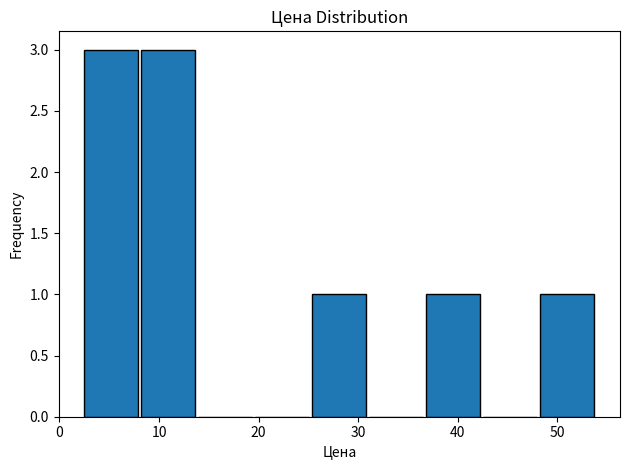

How tall is the bar that spans 8 to 14 on the x-axis? Neither the bar edges nor the heights are printed on the chart, so give them approximately, as read against the axes.

3